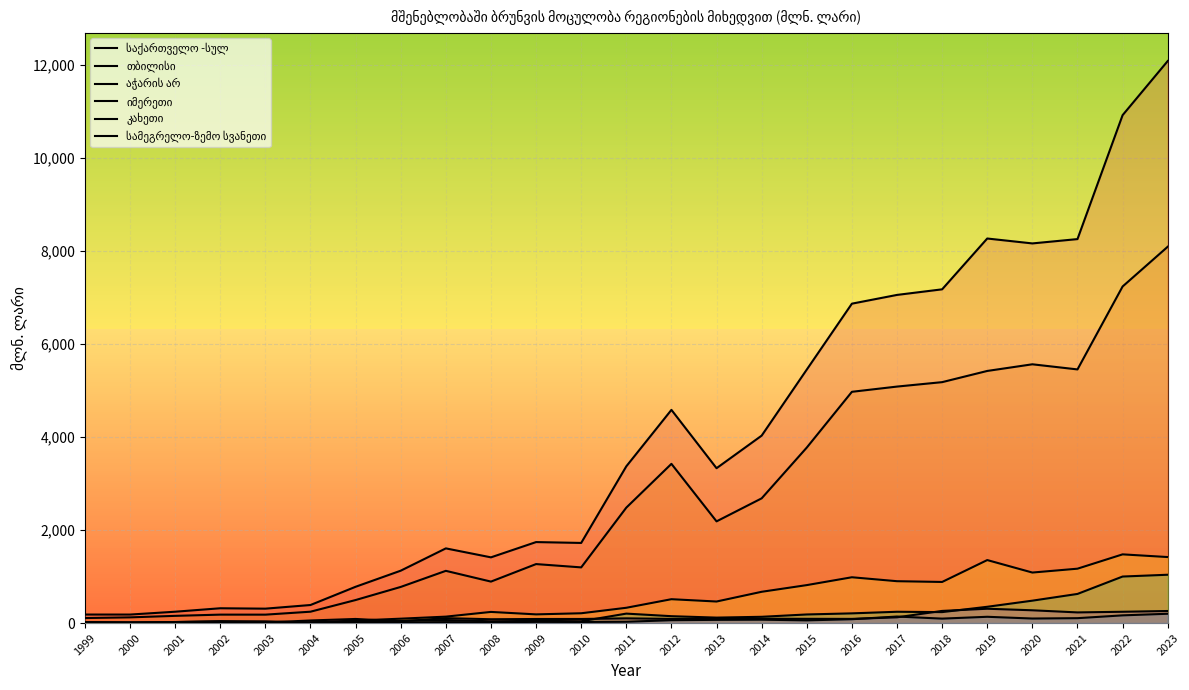

How many lines are shown in the chart?

6